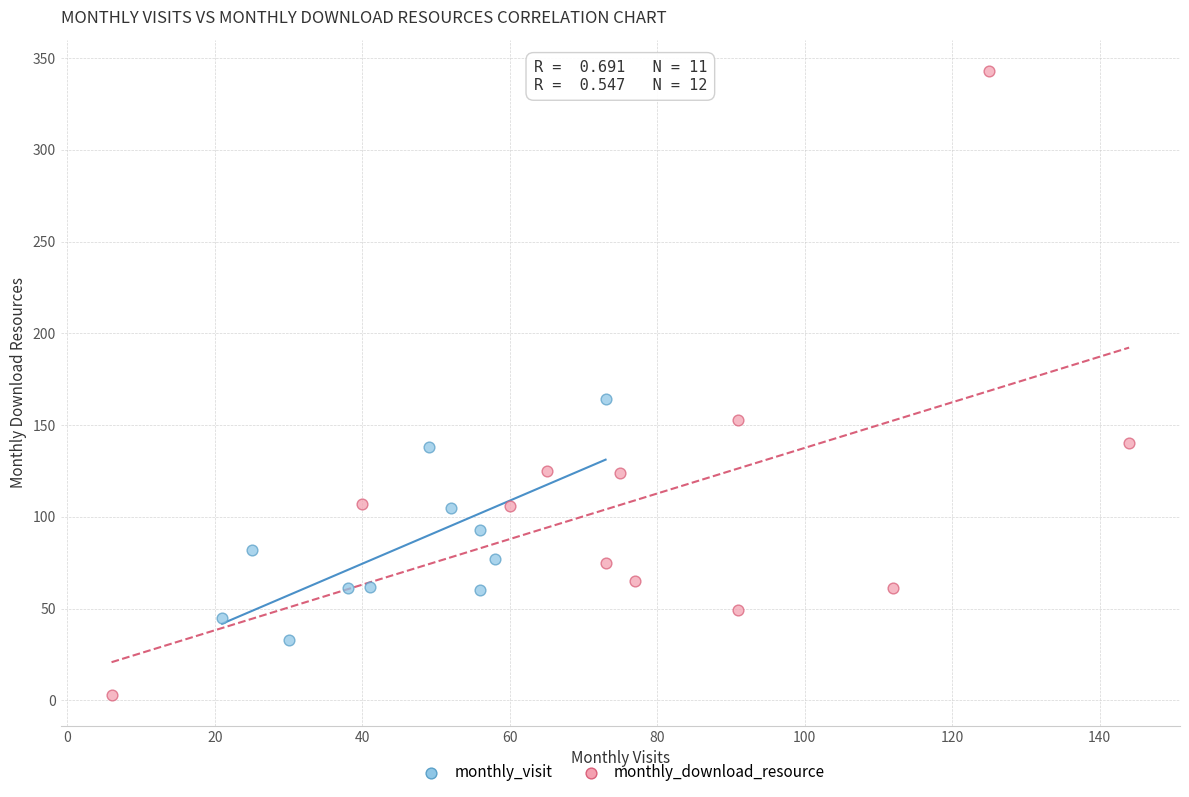

Which series contains the highest Y value?

monthly_download_resource